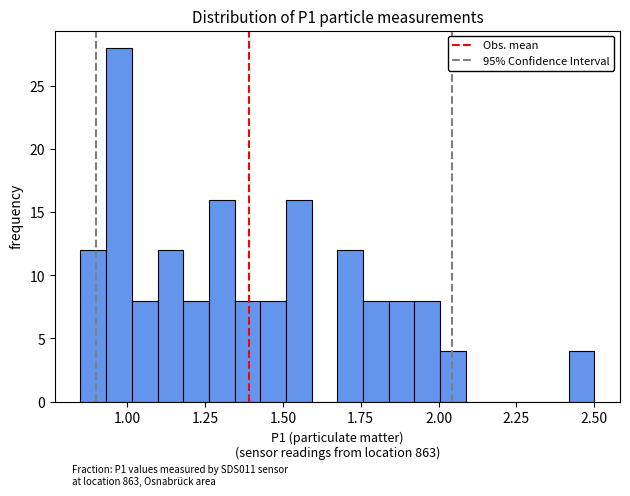

Around what value on the x-axis is the tallest bar? Give the approximate position of its centre, as read against the axis.

0.95